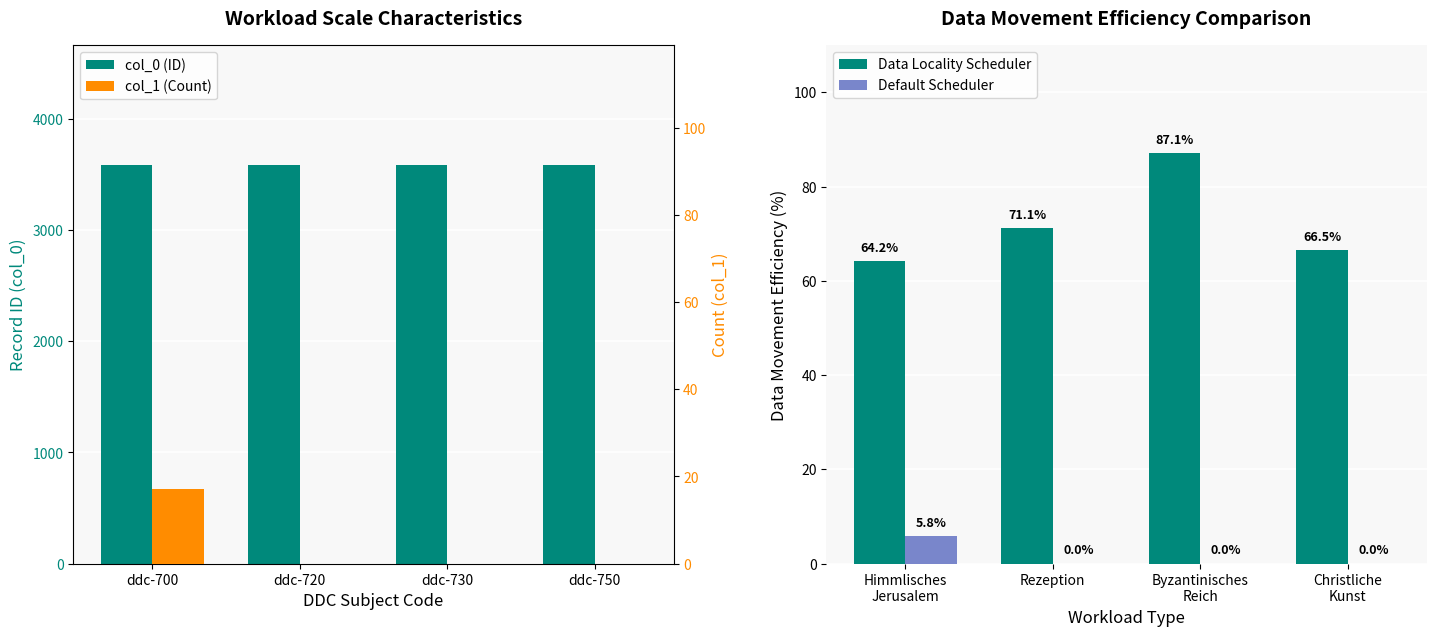

What is the highest value of the col_1 (Count) series?

17.0